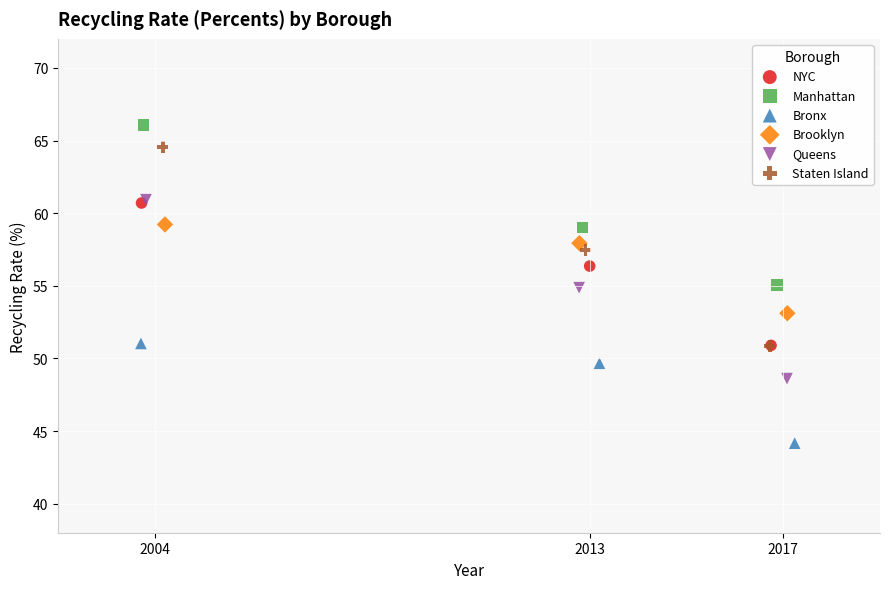

What are all the series names shown in the legend?

NYC, Manhattan, Bronx, Brooklyn, Queens, Staten Island